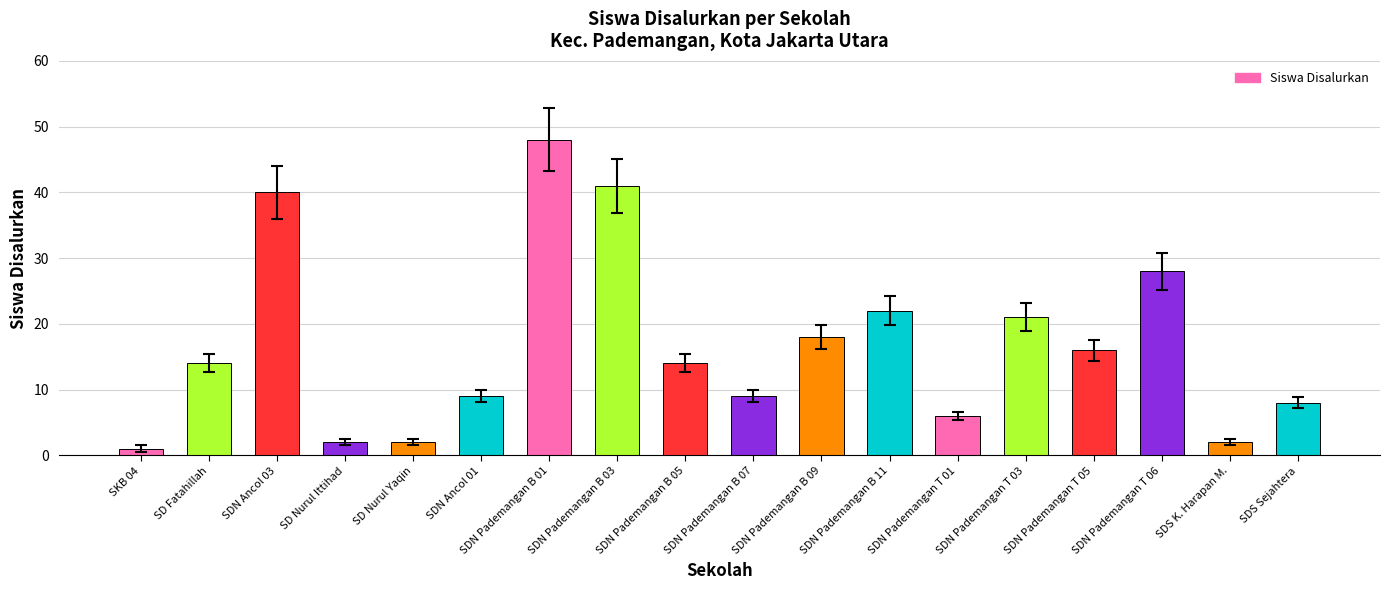

Count the number of data series in this chart.

1